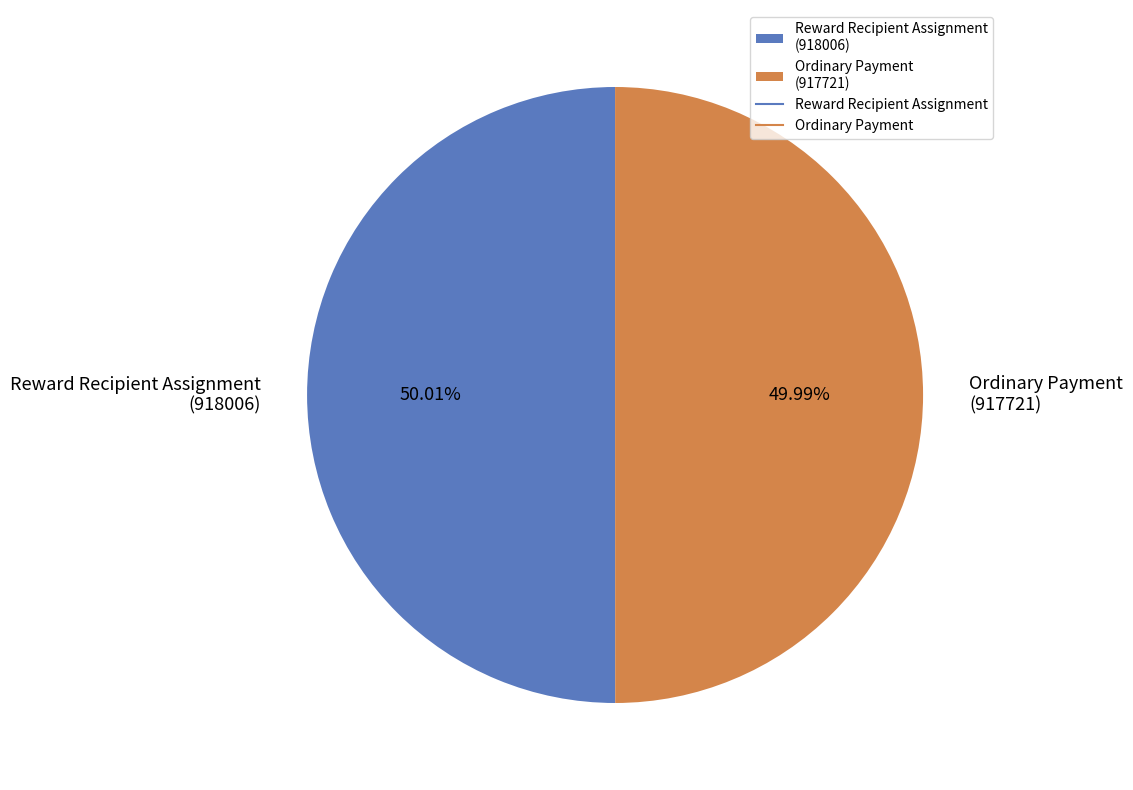

Does any single category account for the majority?

Yes